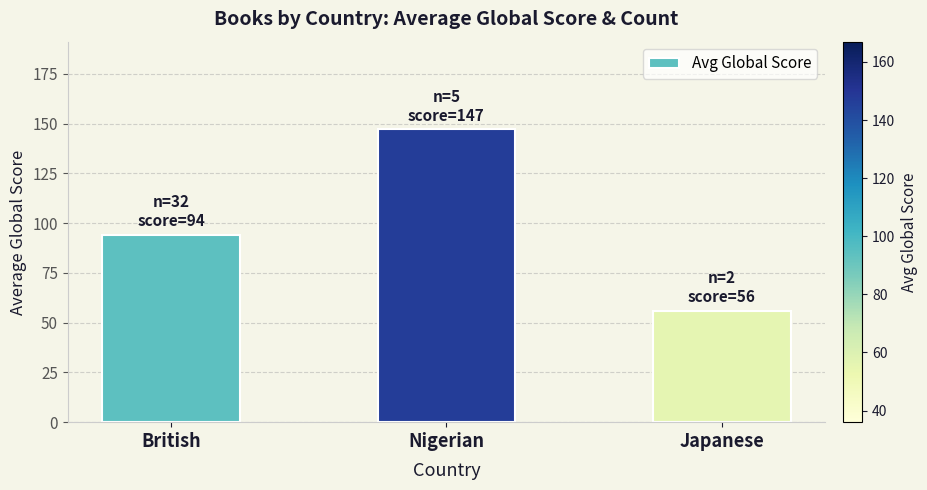

What position from the left is Nigerian?

2